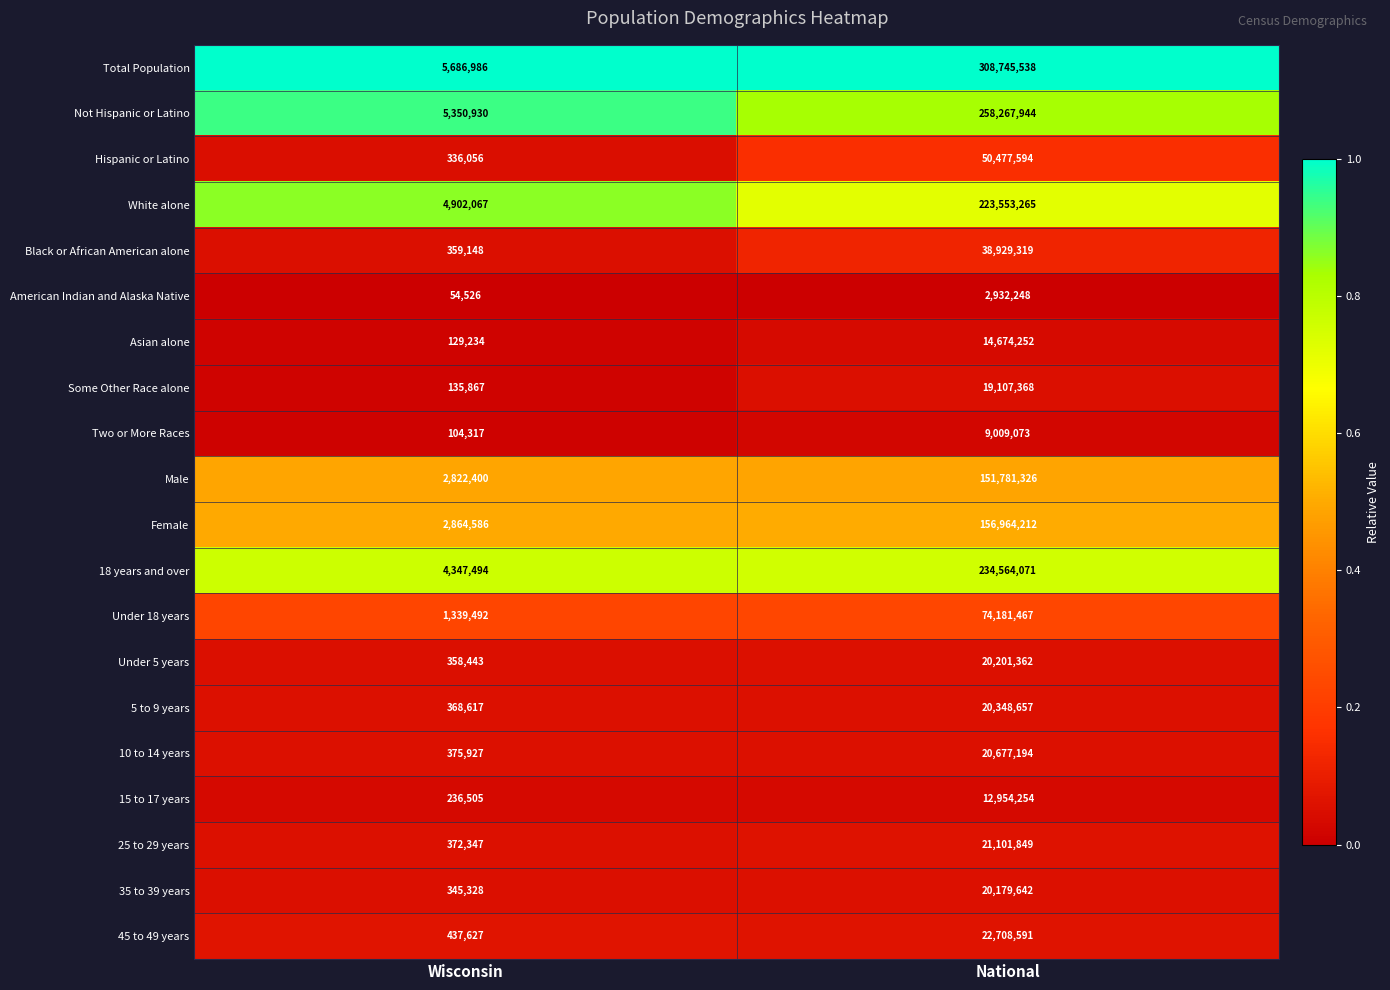

What is the total value across all series at Wisconsin?

30927897